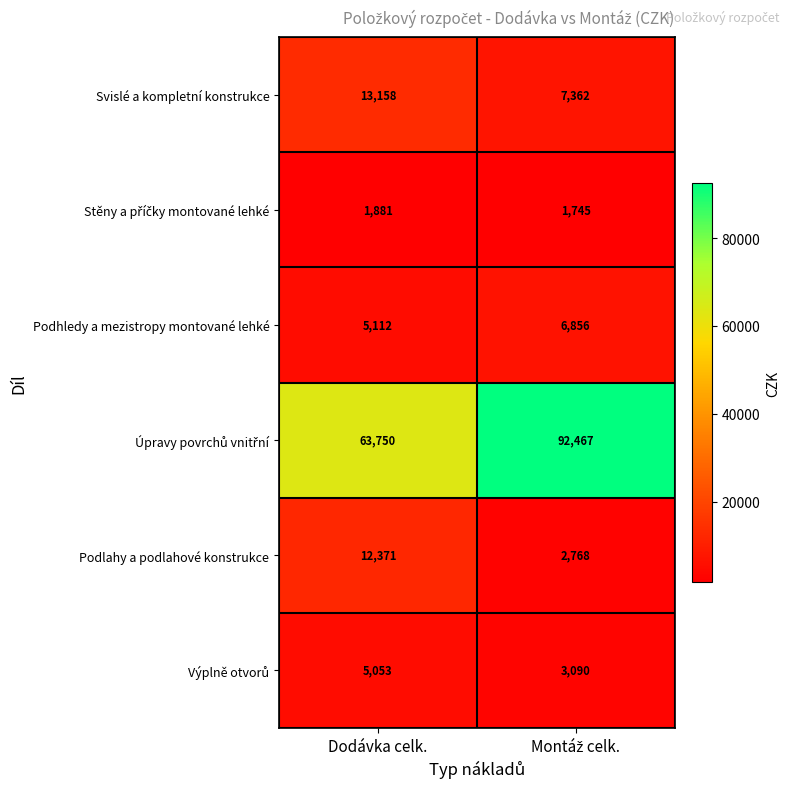

What is the sum of all Svislé a kompletní konstrukce values?

20520